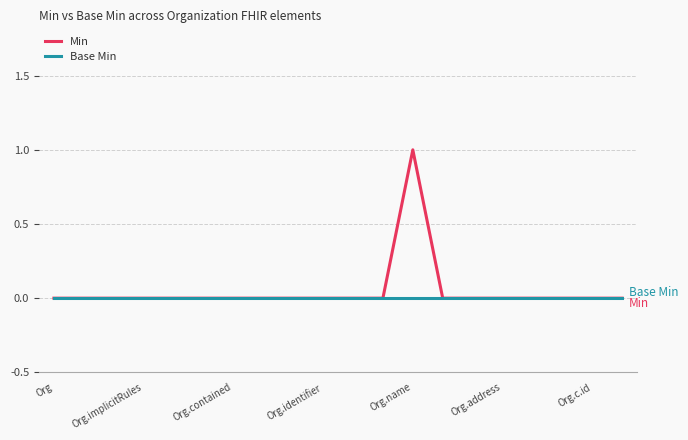

Which series has the widest spread of values?

Min